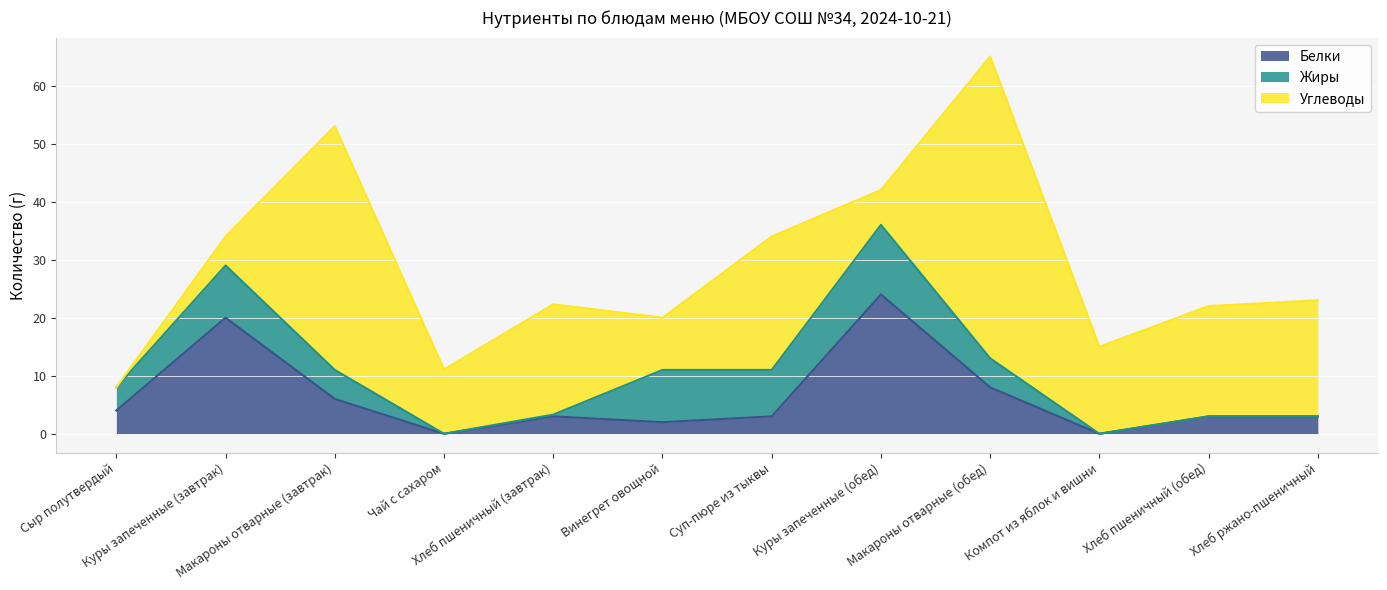

Which category has the lowest value across all series?

Чай с сахаром